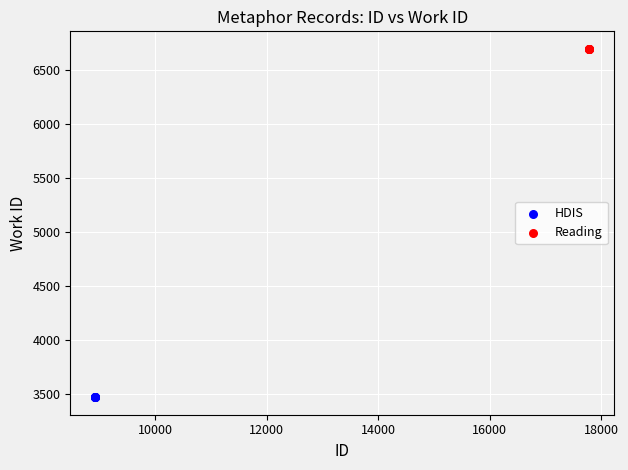

Which series contains the lowest Y value?

HDIS